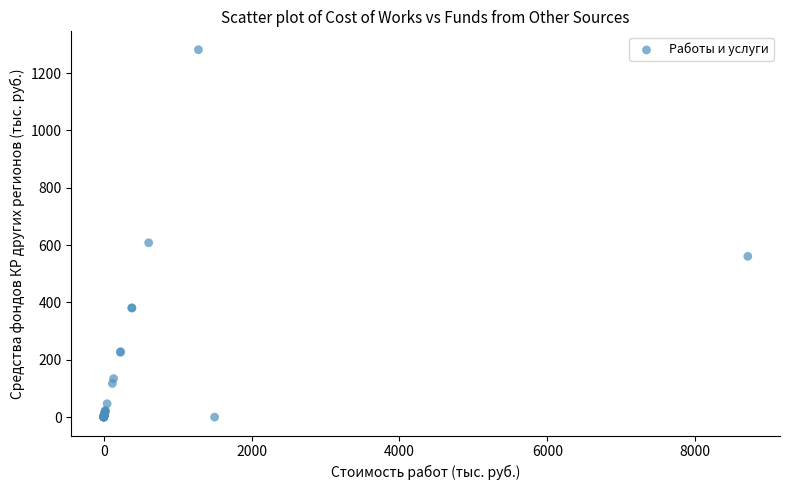

What Y value in the scatter plot is closest to 640?

608.3